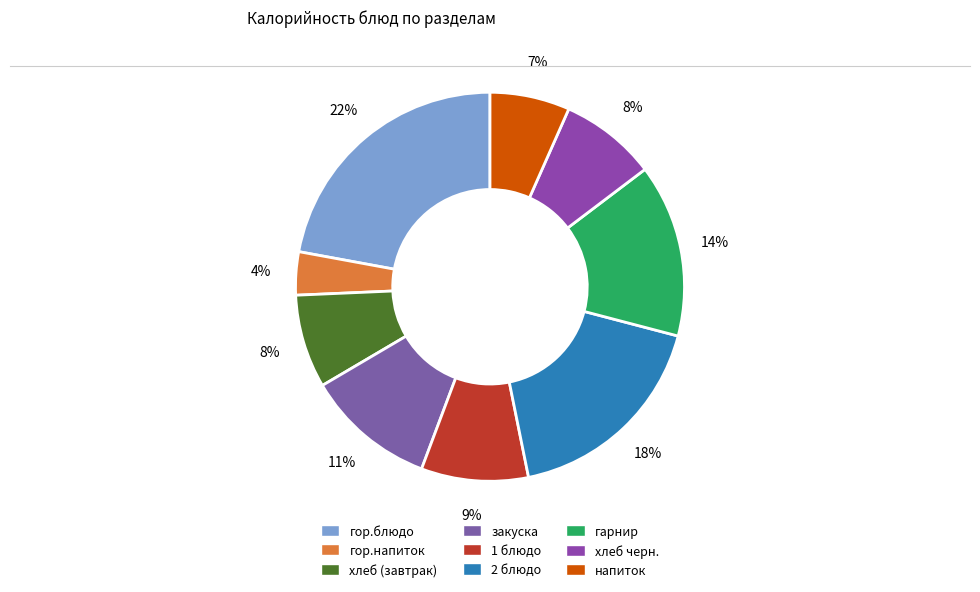

Is it true that хлеб (завтрак) is 15% of the pie?

False